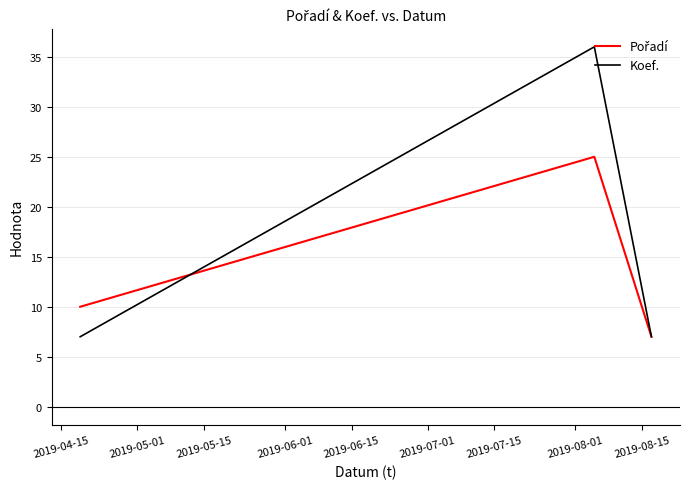

What is the minimum value shown in the chart?

7